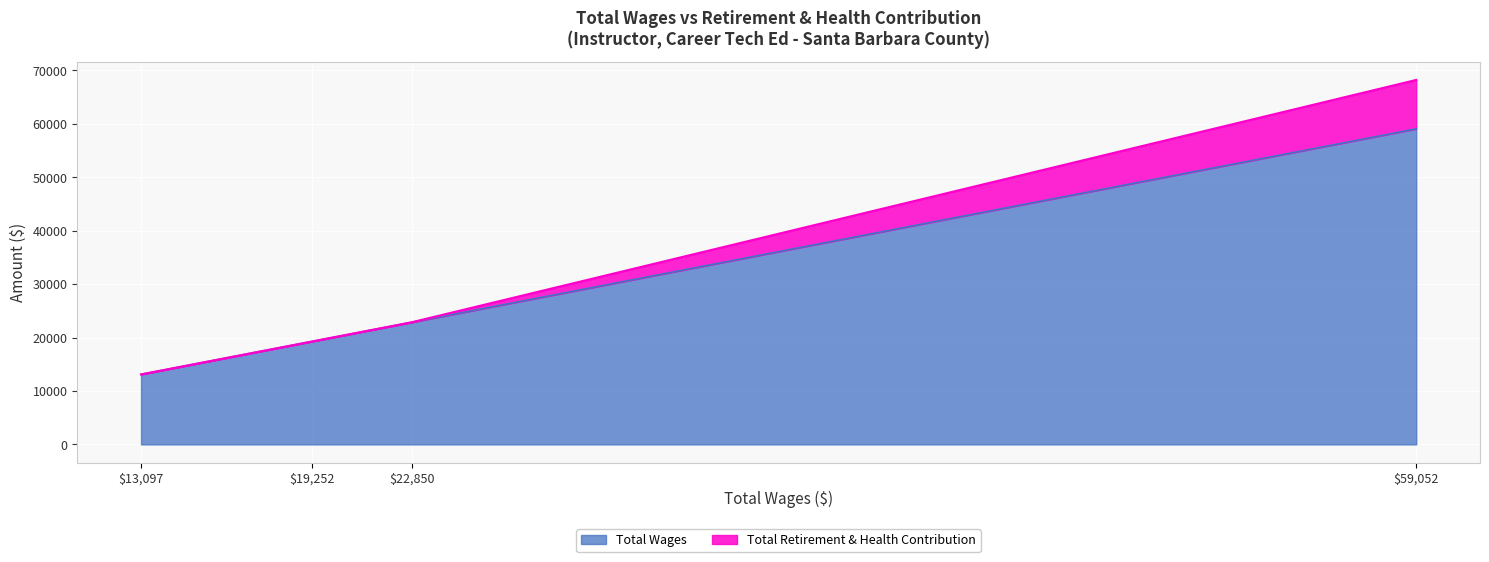

Read the Total Wages value at 22850.0.

22850